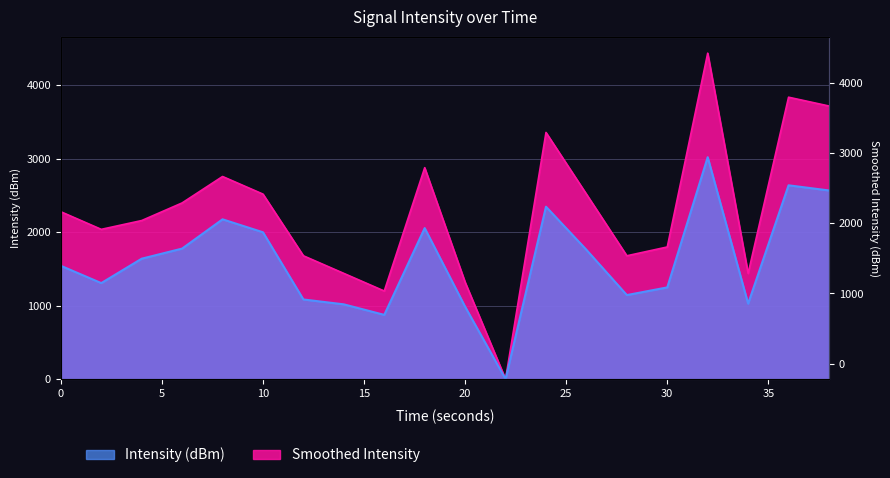

At which label does Intensity (dBm) first exceed 1640?

4